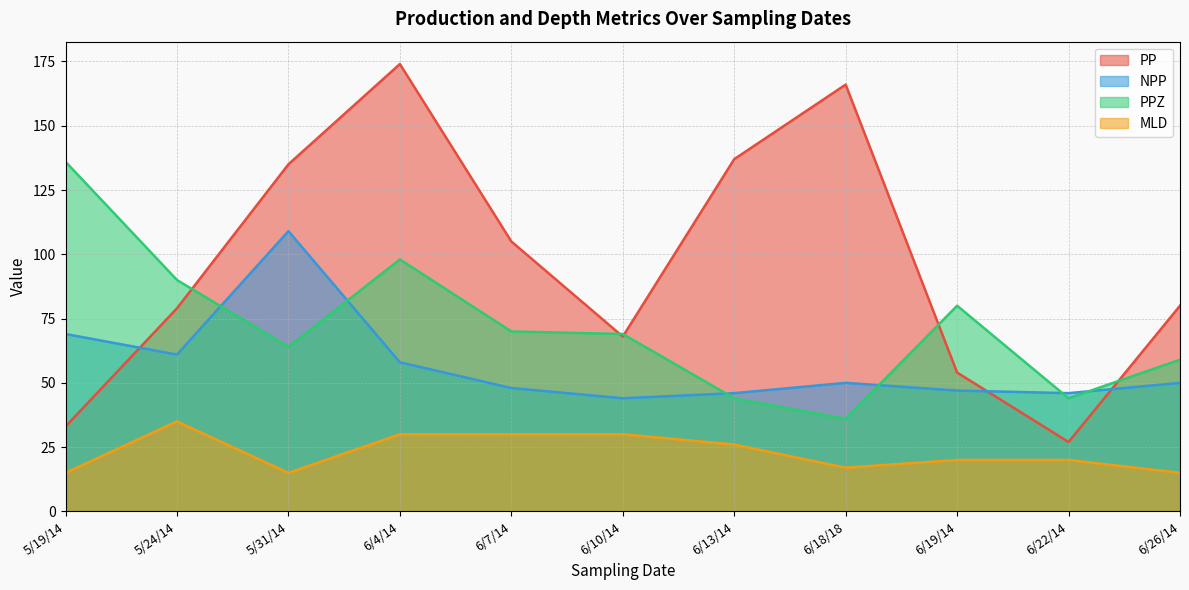

In PPZ, how many points are higher than both neighbors (excluding endpoints)?

2